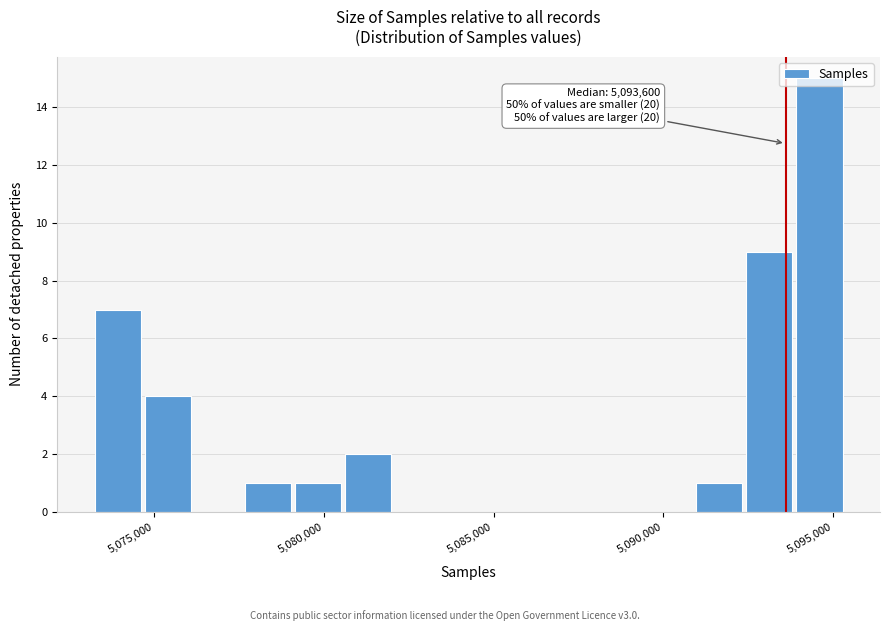

Around what value on the x-axis is the tallest bar? Give the approximate position of its centre, as read against the axis.

5094500